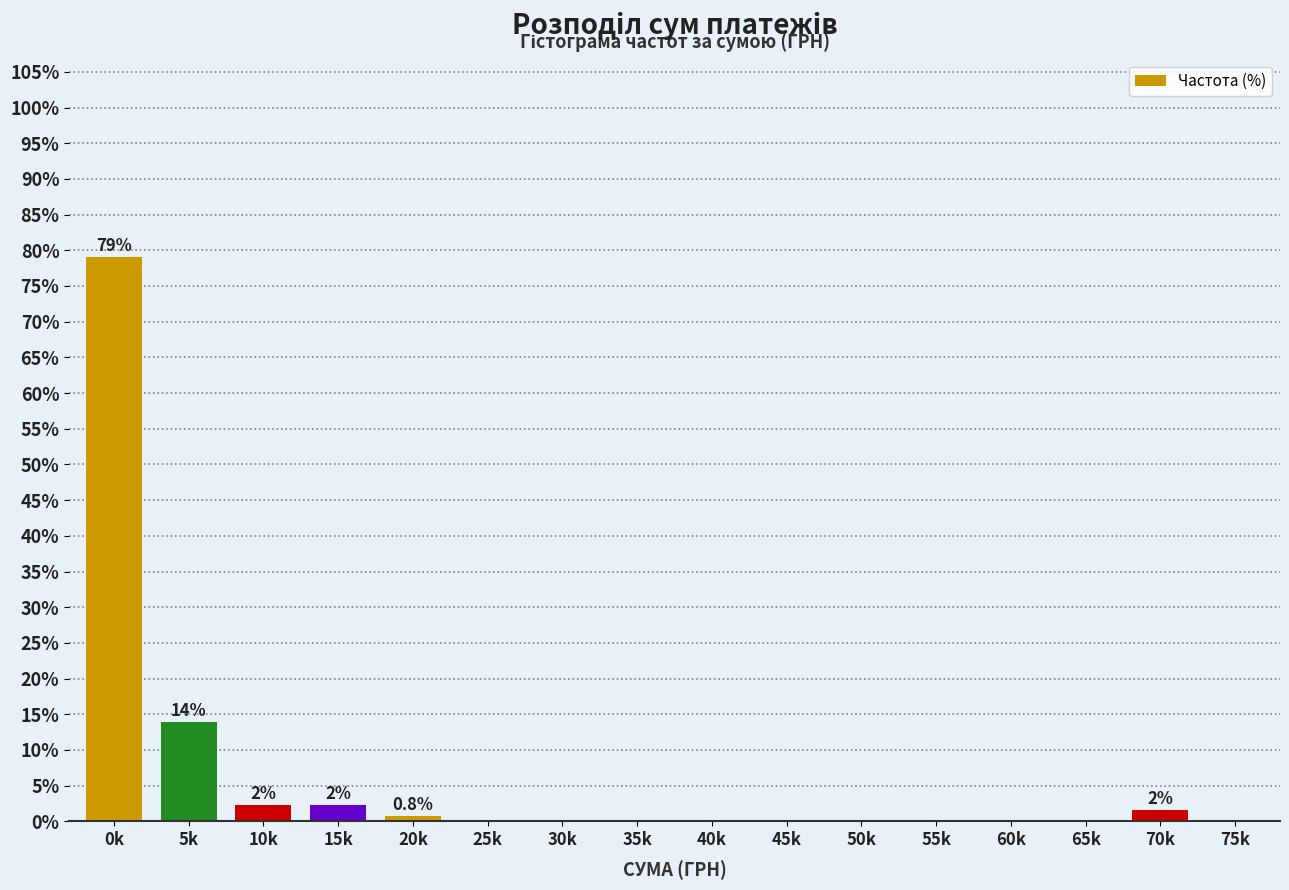

Reading right to left, list all the values displayed in this chart.

75k=0.0	70k=1.6	65k=0.0	60k=0.0	55k=0.0	50k=0.0	45k=0.0	40k=0.0	35k=0.0	30k=0.0	25k=0.0	20k=0.8	15k=2.3	10k=2.3	5k=14.0	0k=79.1